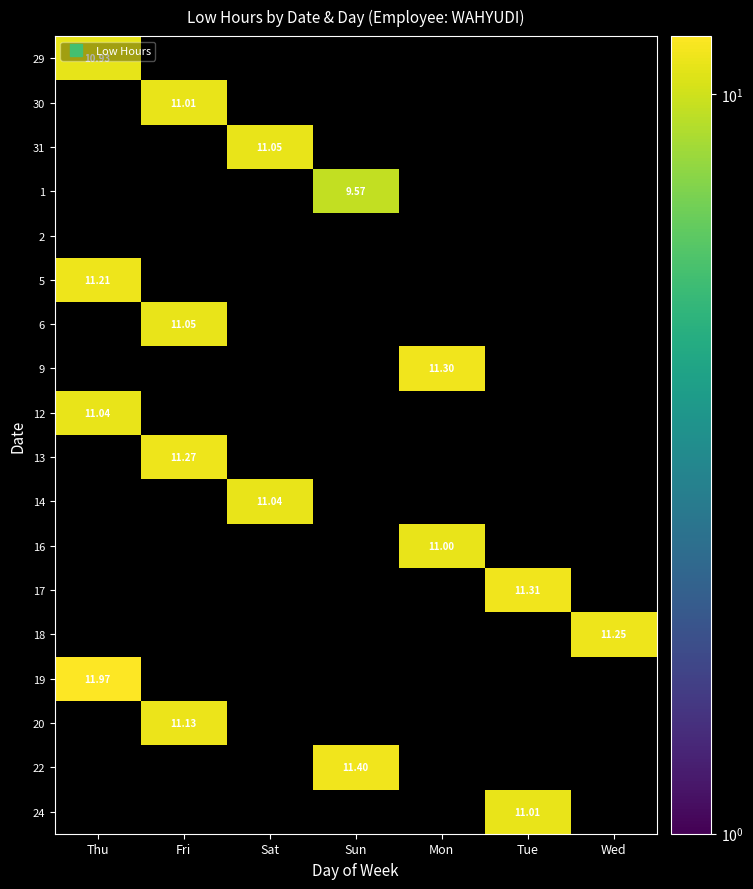

What is the minimum value shown in the chart?

9.6